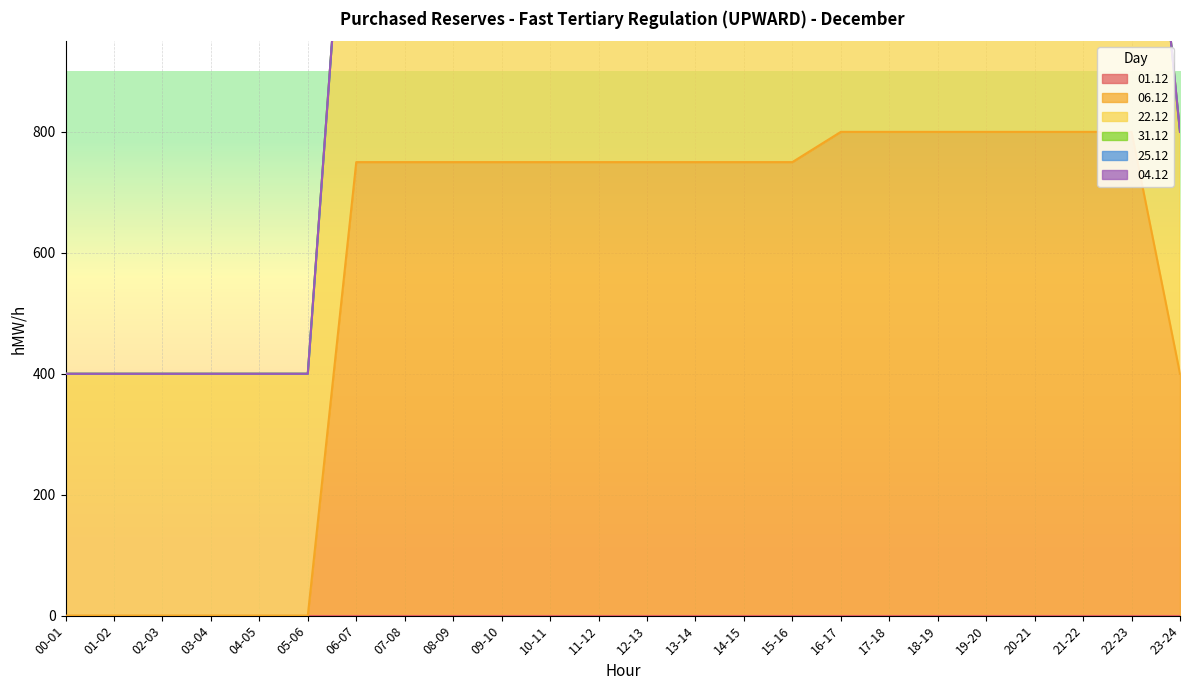

Between 03-04 and 19-20, which is larger?

03-04